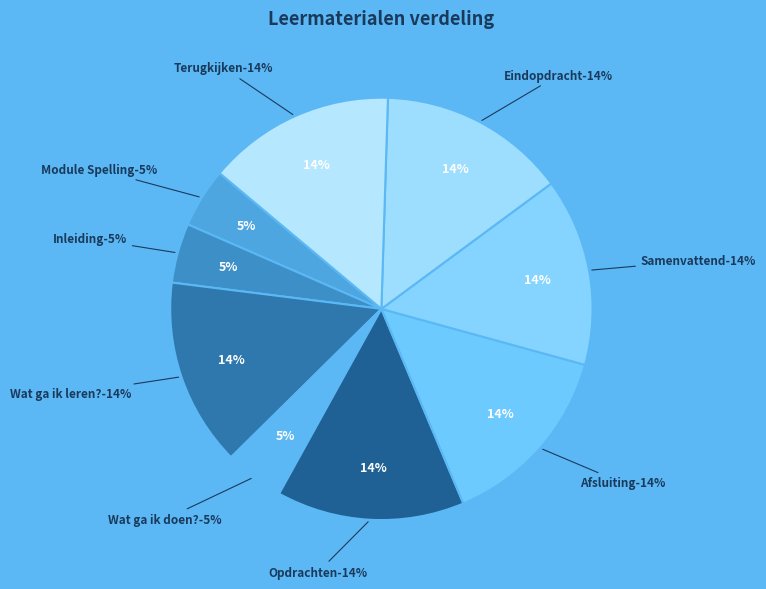

What percentage is the Opdrachten slice, to the nearest percent?

14%